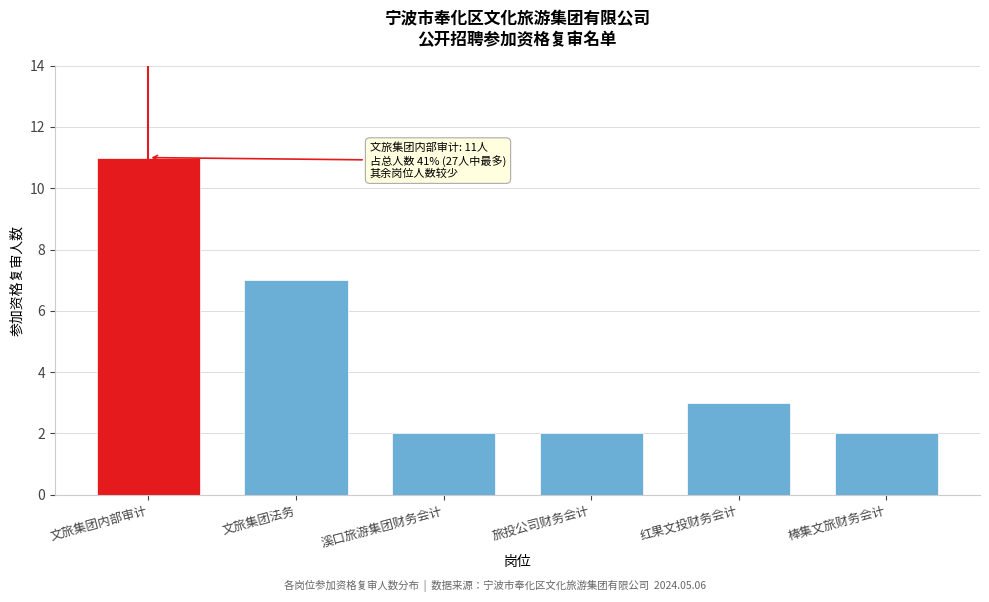

Reading left to right, transcribe all the data shown in this chart.

文旅集团内部审计=11	文旅集团法务=7	溪口旅游集团财务会计=2	旅投公司财务会计=2	红果文投财务会计=3	棒集文旅财务会计=2